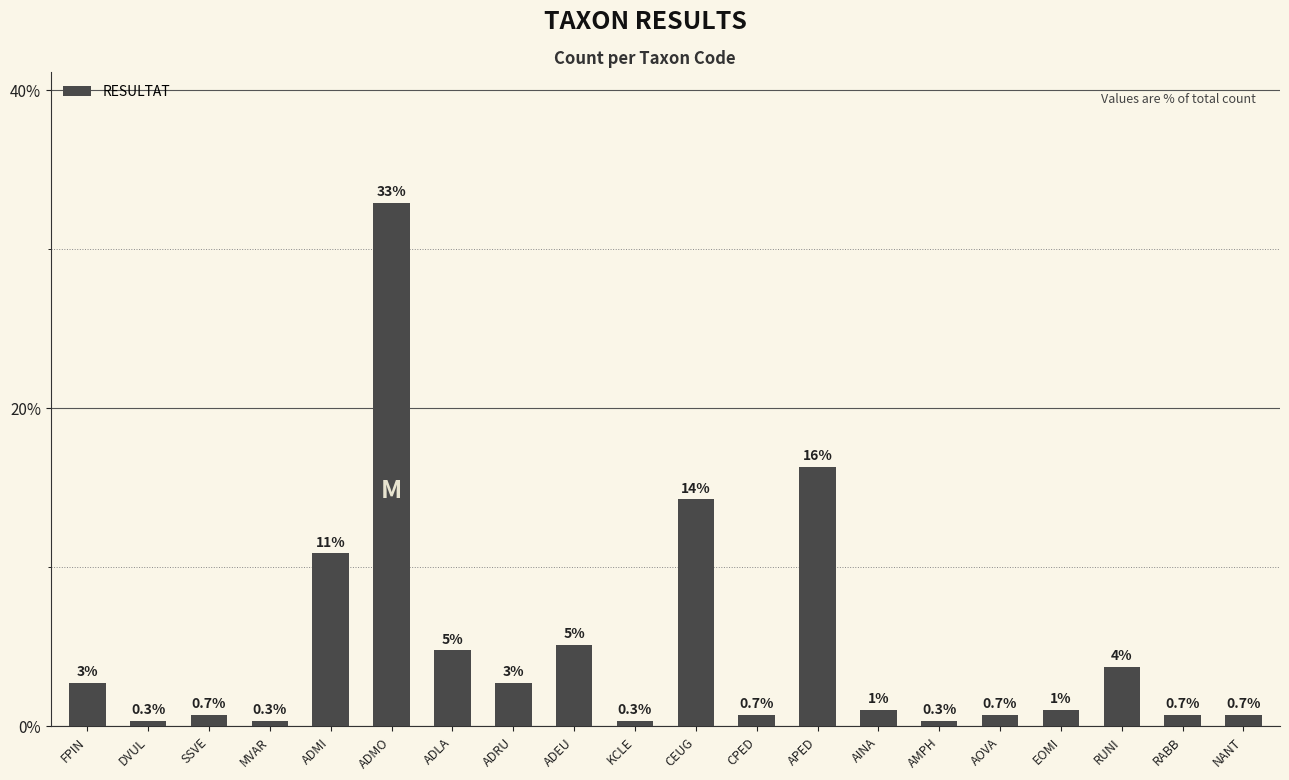

What is the value of the 14th bar from the left?

1.0